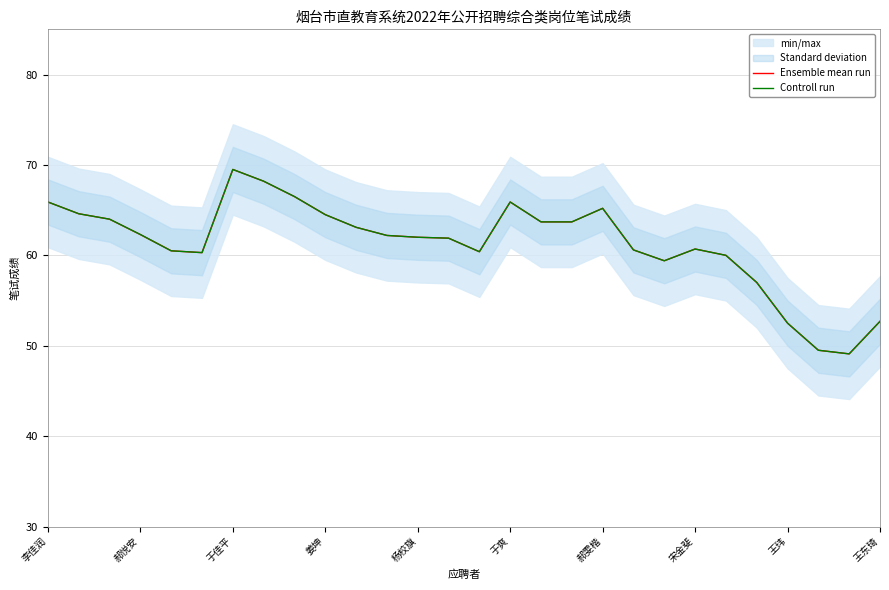

Is it true that Controll run equals 88.6 at 于爽?

False